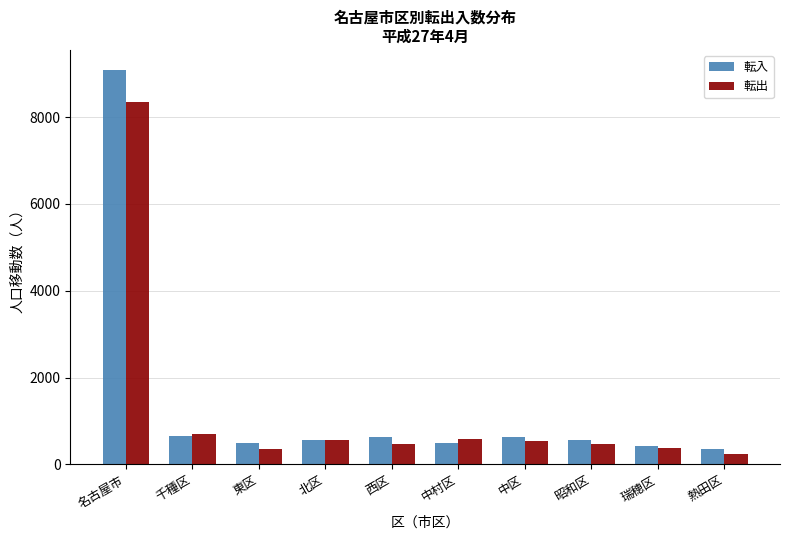

What value does the 転入 series have at 昭和区, to the nearest 100?

600